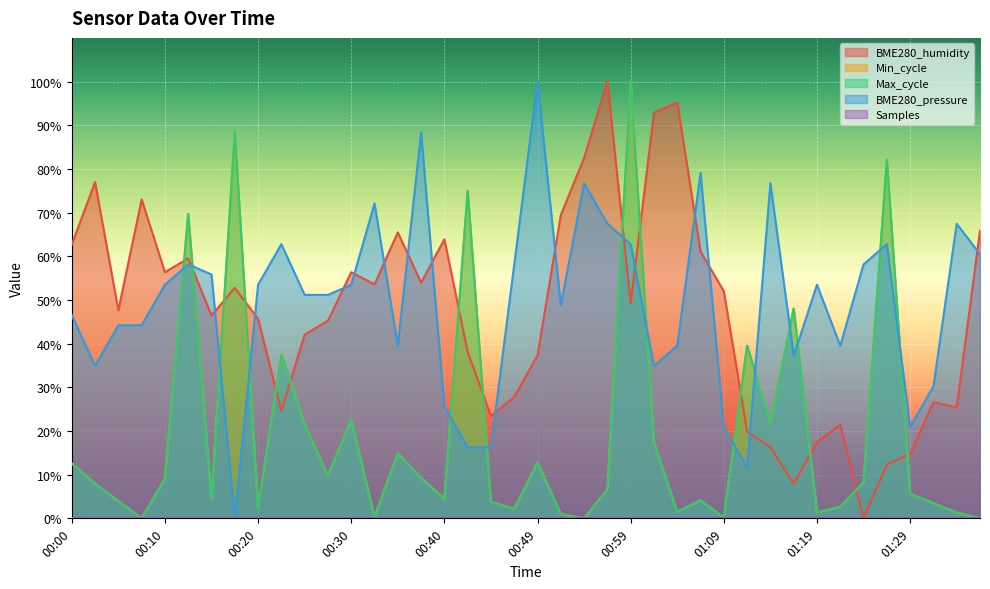

What is the label of the 27th point from the right?

00:32